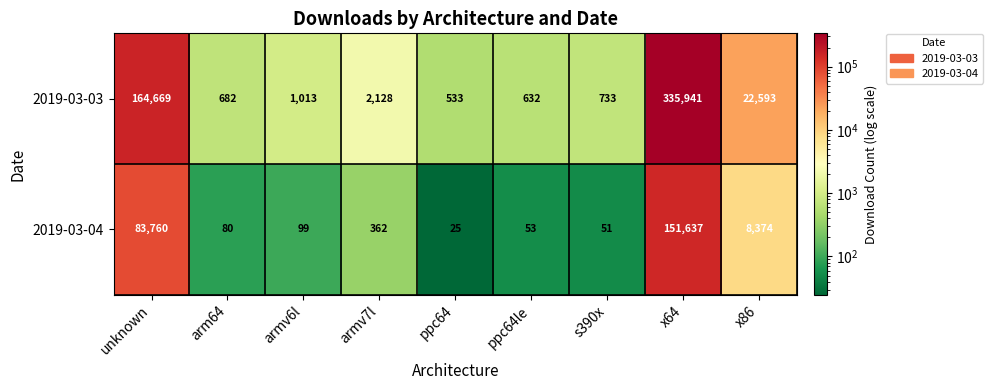

What is the difference between the maximum and second lowest values in the 2019-03-04 series?

151586